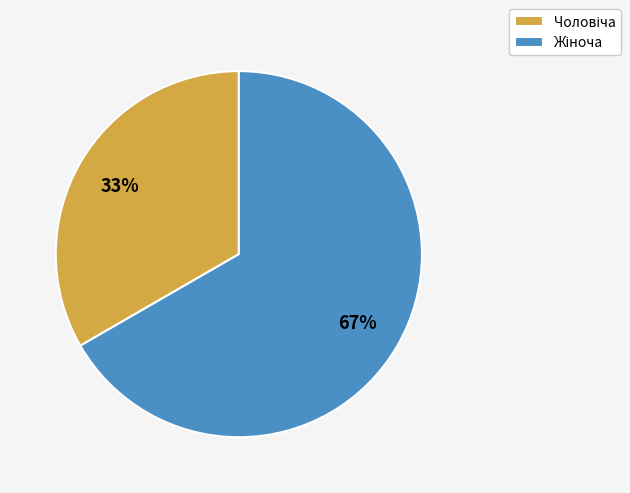

To the nearest percent, what is the average slice percentage?

50%